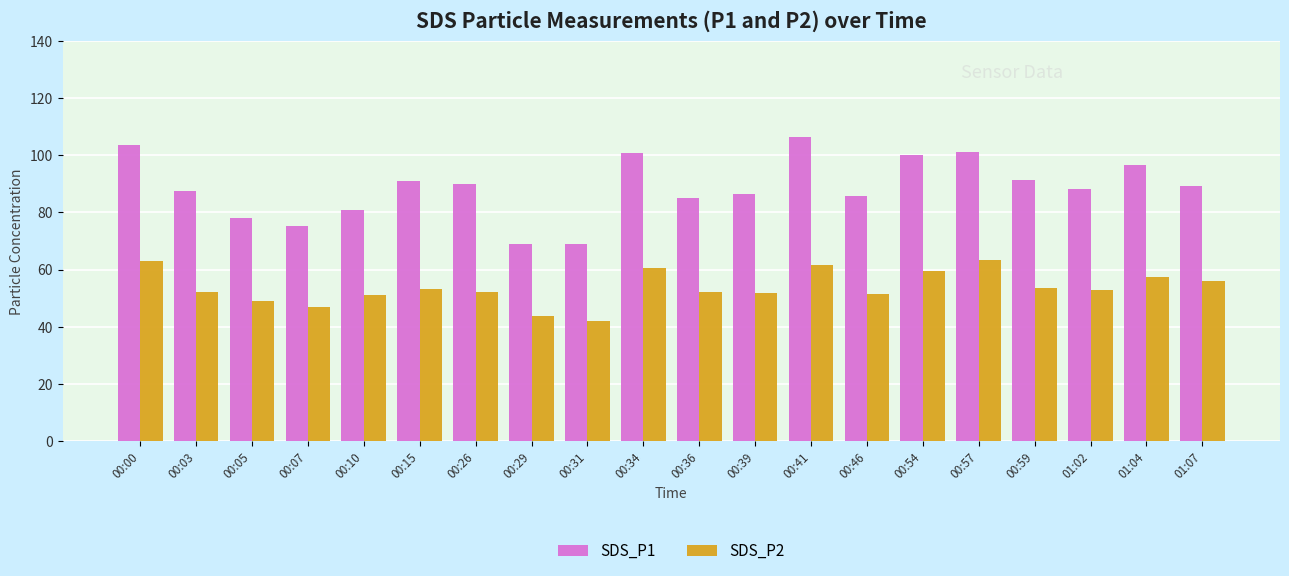

What is the average value of the SDS_P2 series?

53.7